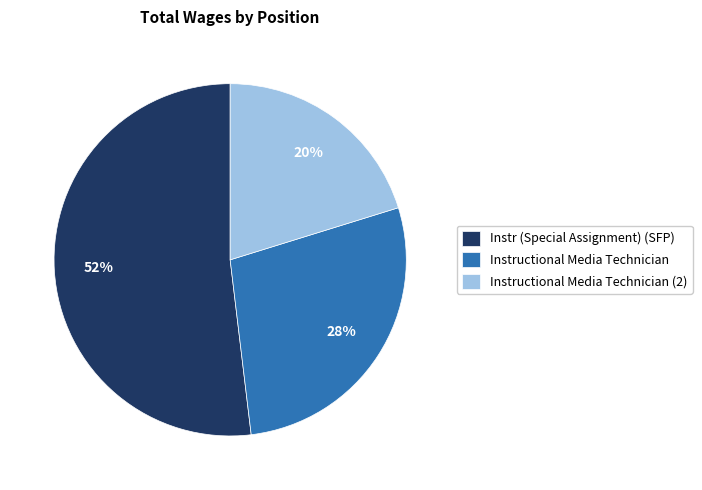

To the nearest percent, what is the average slice percentage?

33%